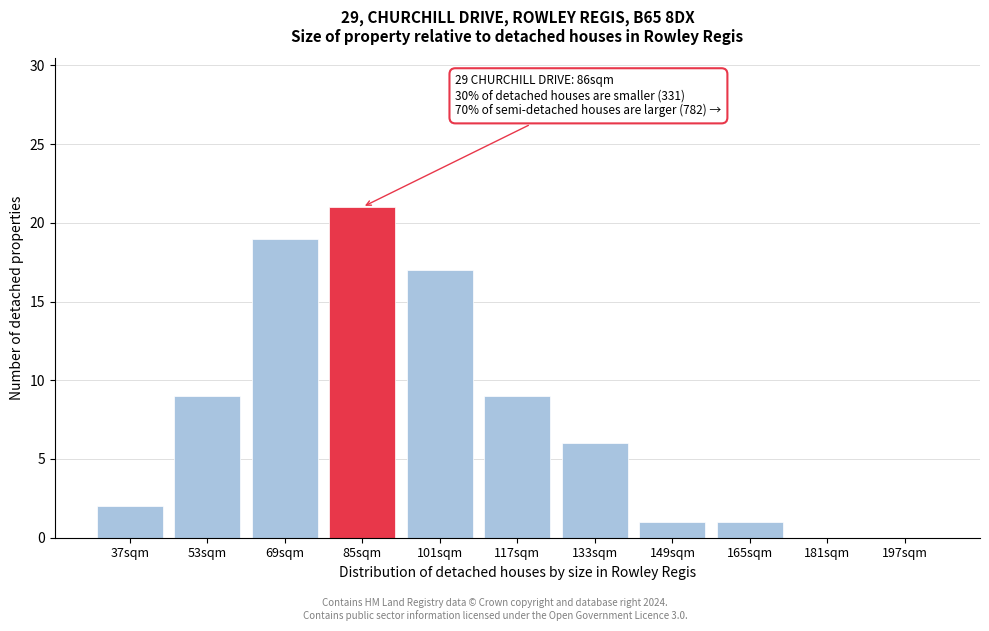

Reading left to right, extract all data points from this chart.

37sqm=2	53sqm=9	69sqm=19	85sqm=21	101sqm=17	117sqm=9	133sqm=6	149sqm=1	165sqm=1	181sqm=0	197sqm=0